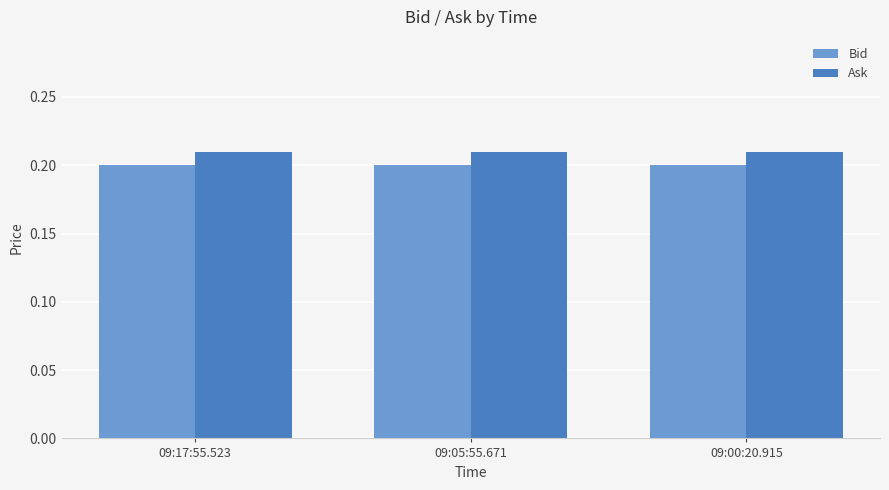

Which series has the largest total across all categories?

Ask